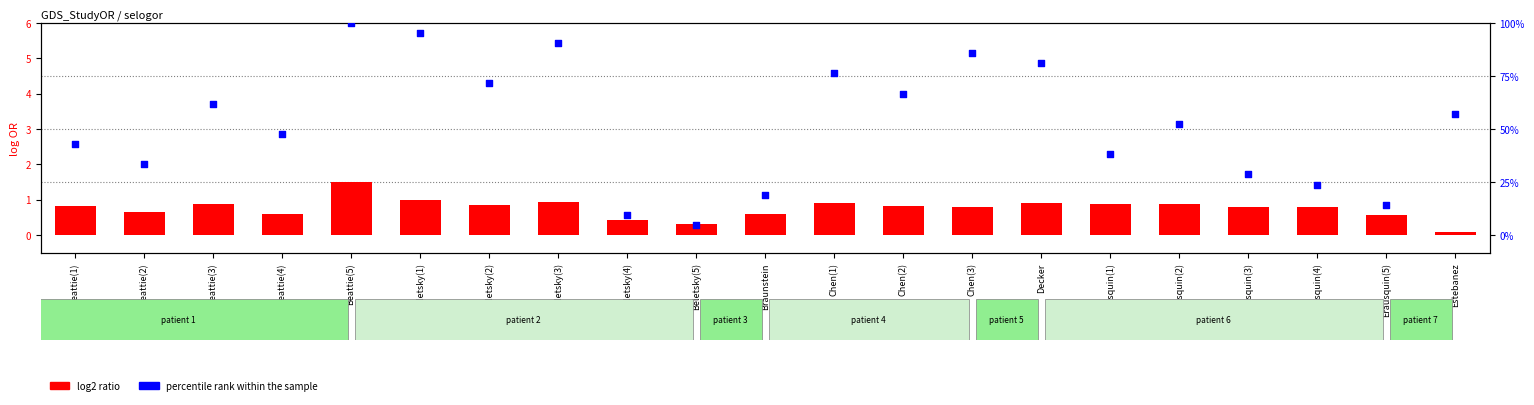

What are all the series names shown in the legend?

log2 ratio, percentile rank within the sample